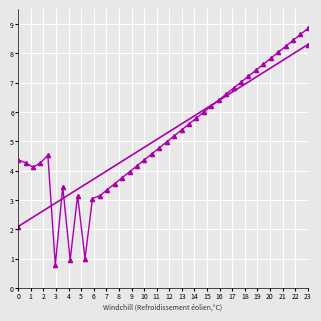

What is the average value?

5.2